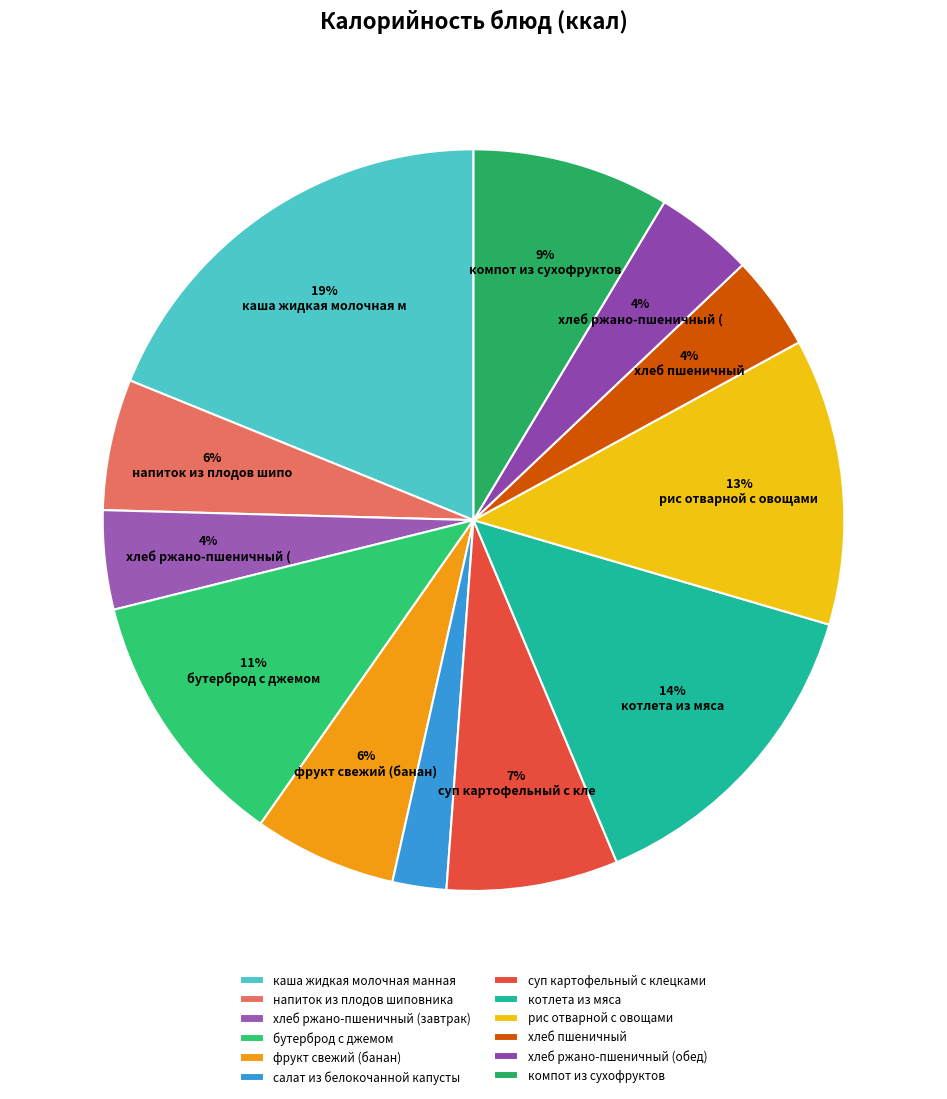

Does any single category account for the majority?

No